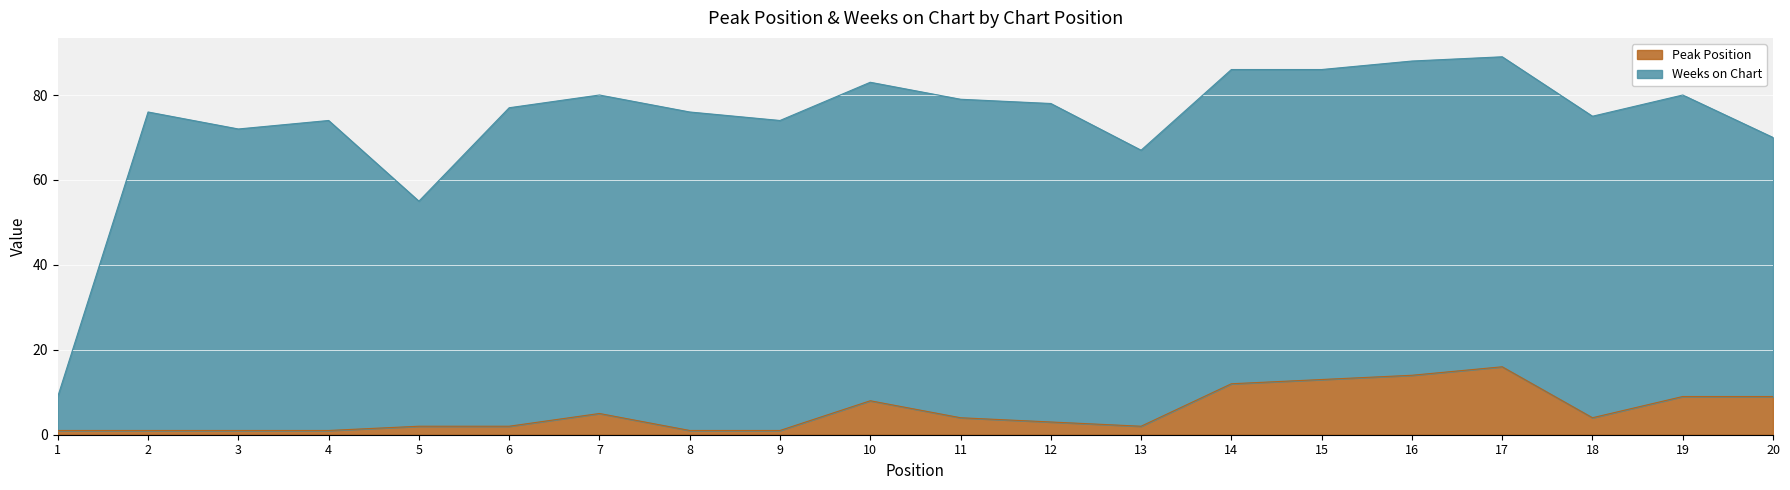

What is the change in value from 2 to 11?

+3